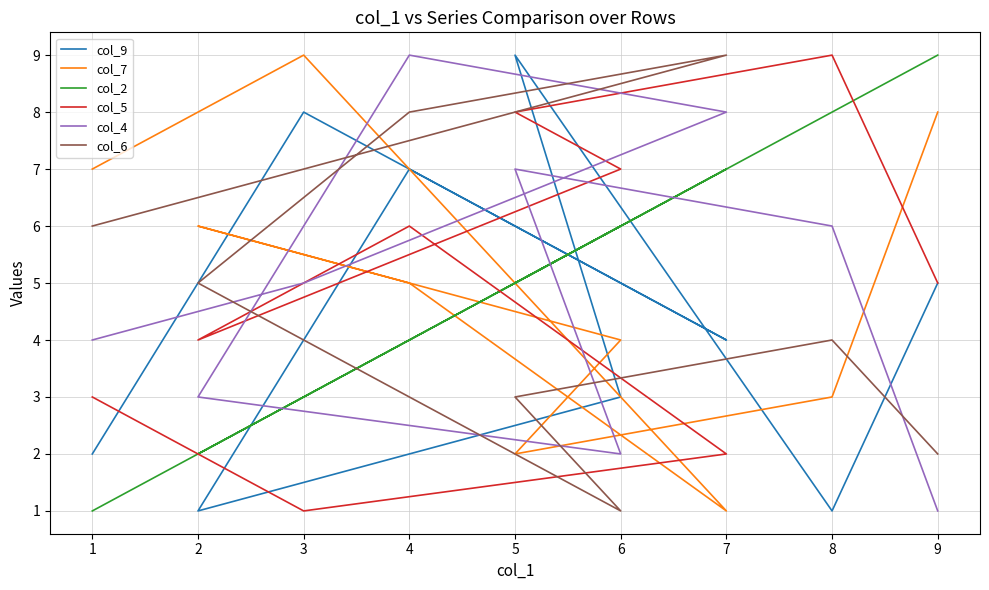

List the labels in order of col_6 value, smallest first.

6, 9, 5, 8, 2, 1, 3, 4, 7